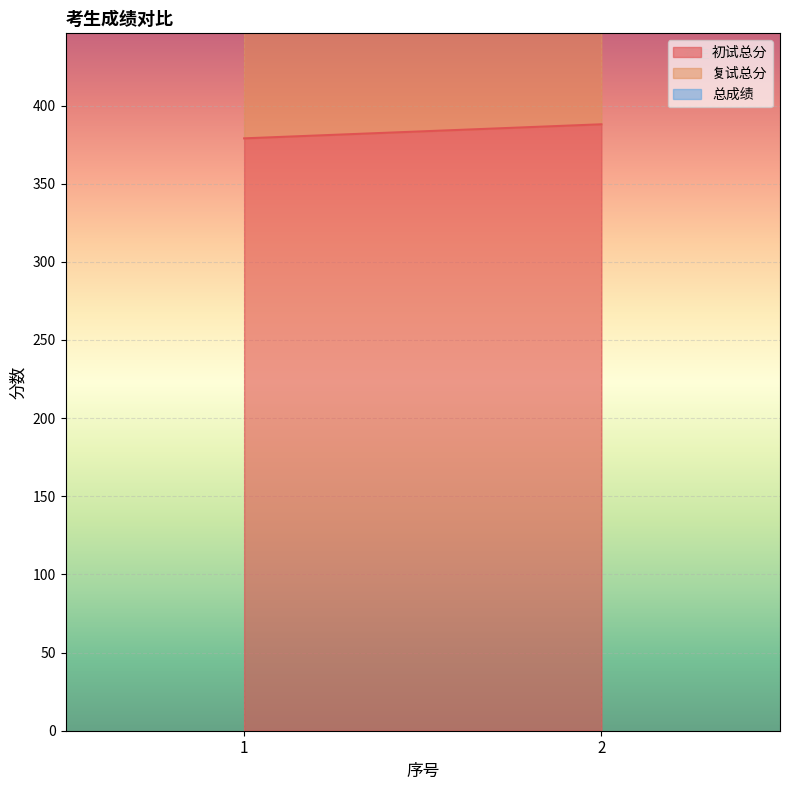

At how many categories does at least one series exceed 155?

2